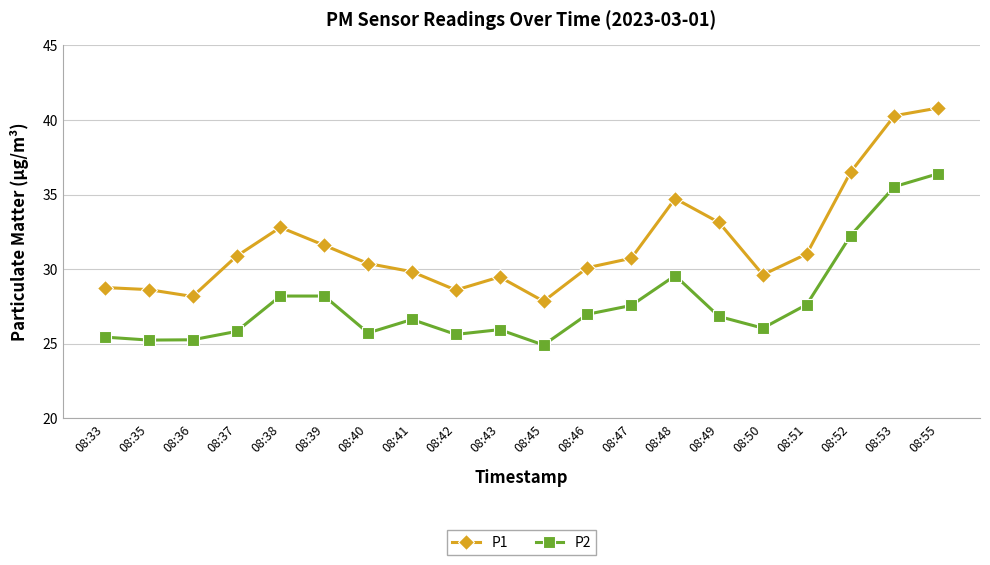

Rank the series by their maximum value, from highest to lowest.

P1, P2